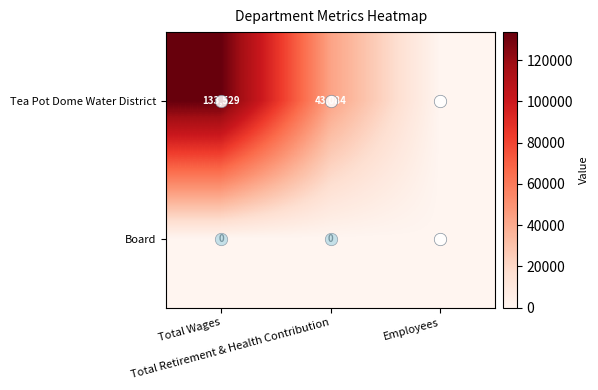

Rank the series by their maximum value, from highest to lowest.

Tea Pot Dome Water District, Board